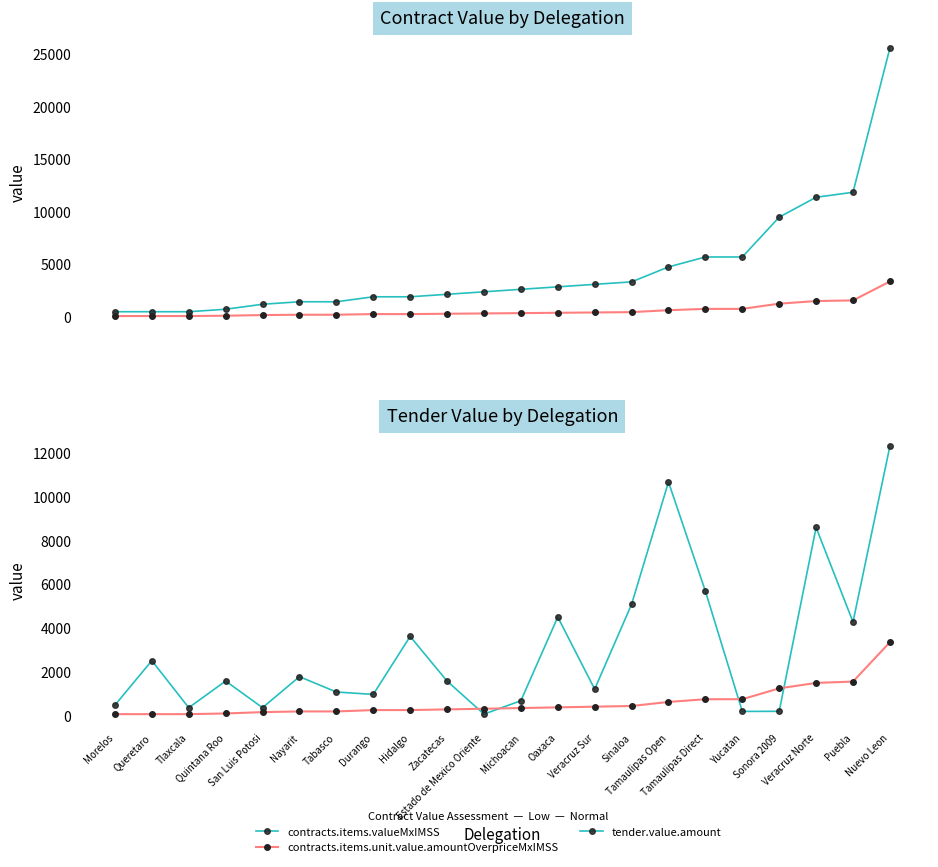

What is the approximate value of contracts.items.unit.value.amountOverpriceMxIMSS at Quintana Roo?

93.1